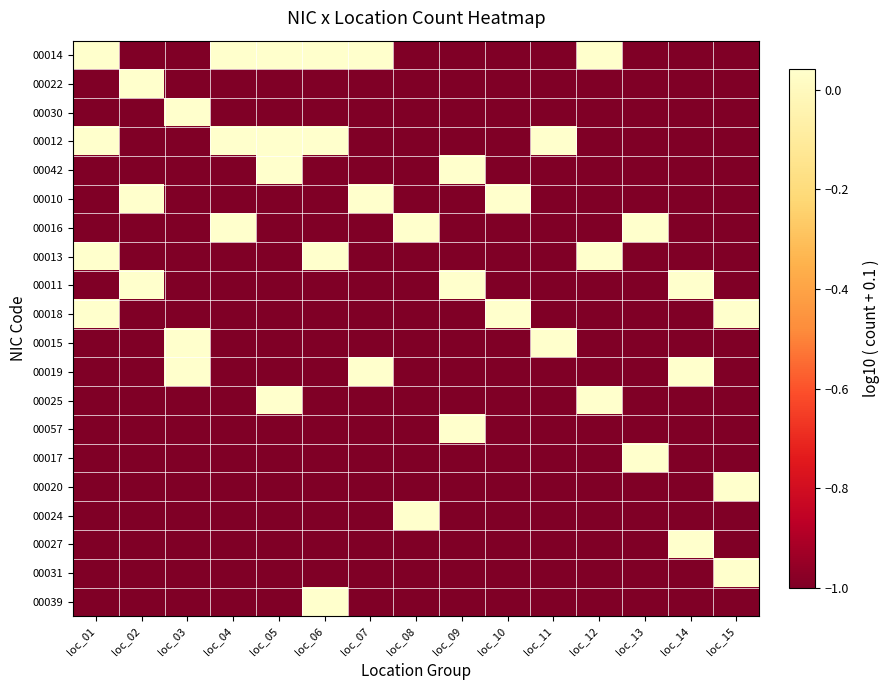

Which series changed the most between loc_09 and loc_12?

00014